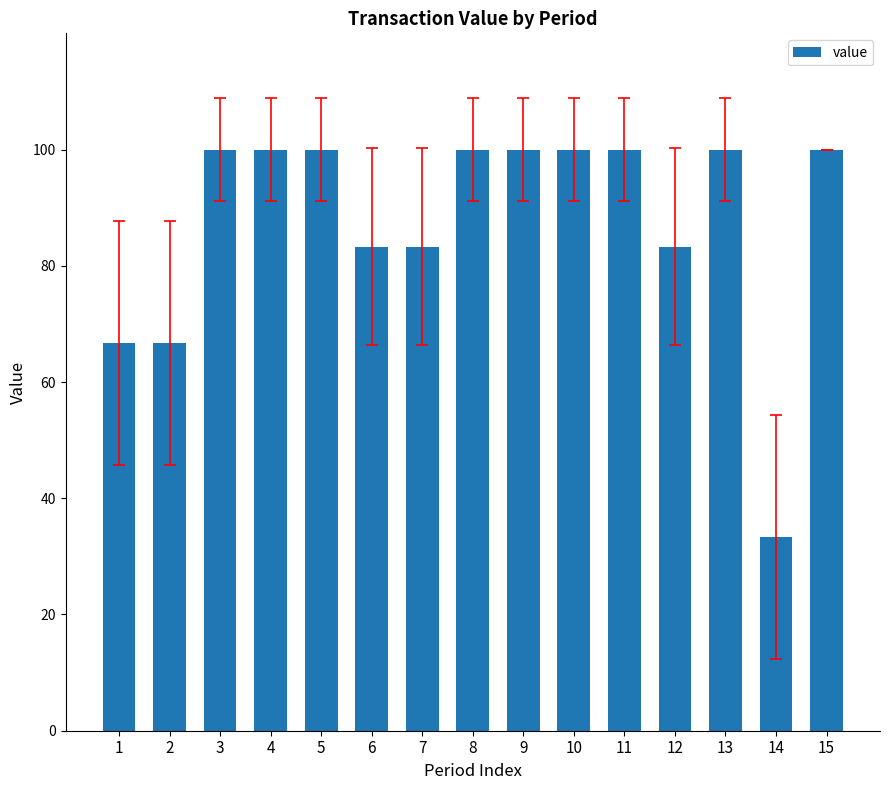

What is the maximum value shown in the chart?

100.0